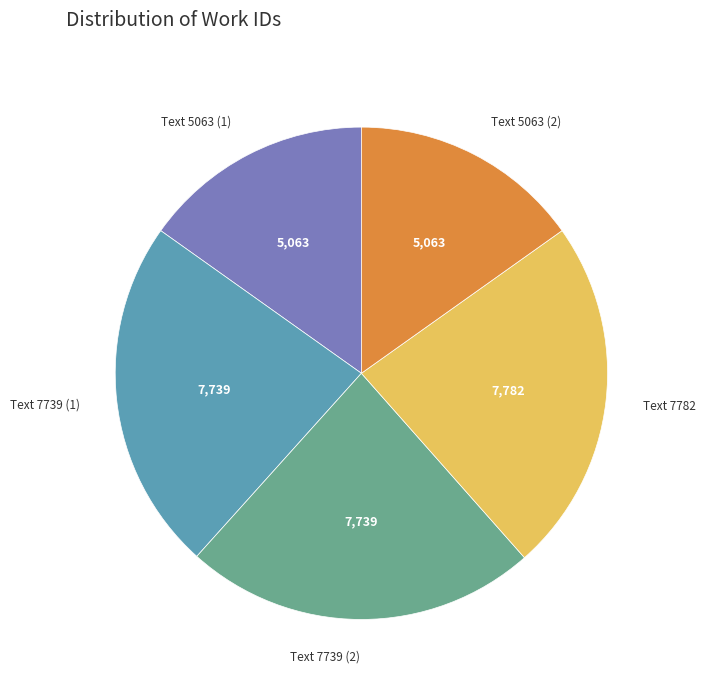

How many slices are in this pie chart?

5